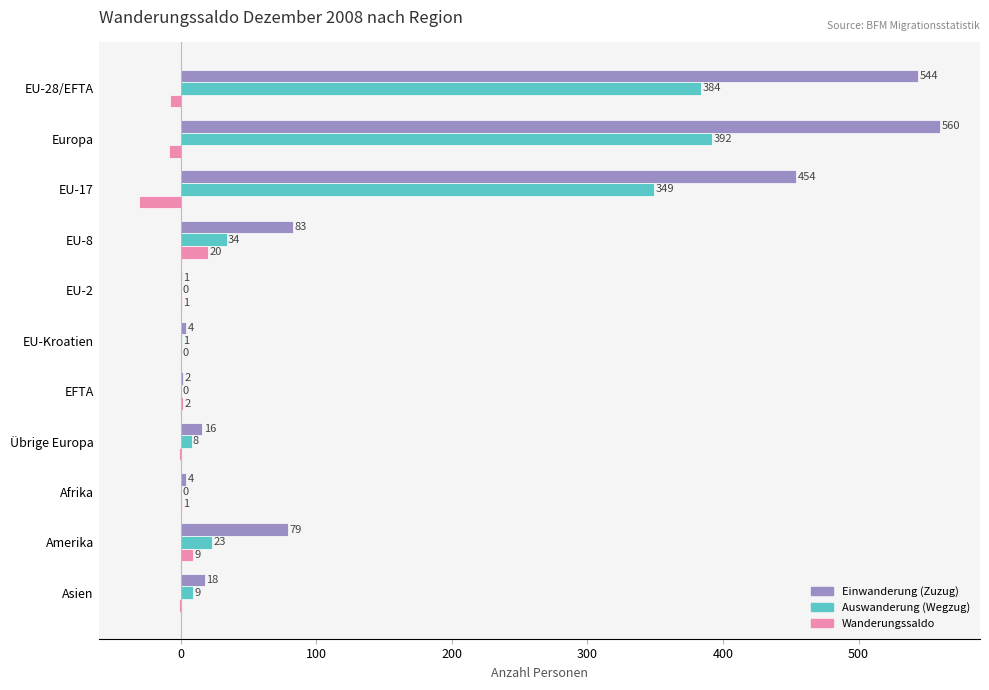

What is the sum of the Auswanderung (Wegzug) values at Amerika and Asien?

32